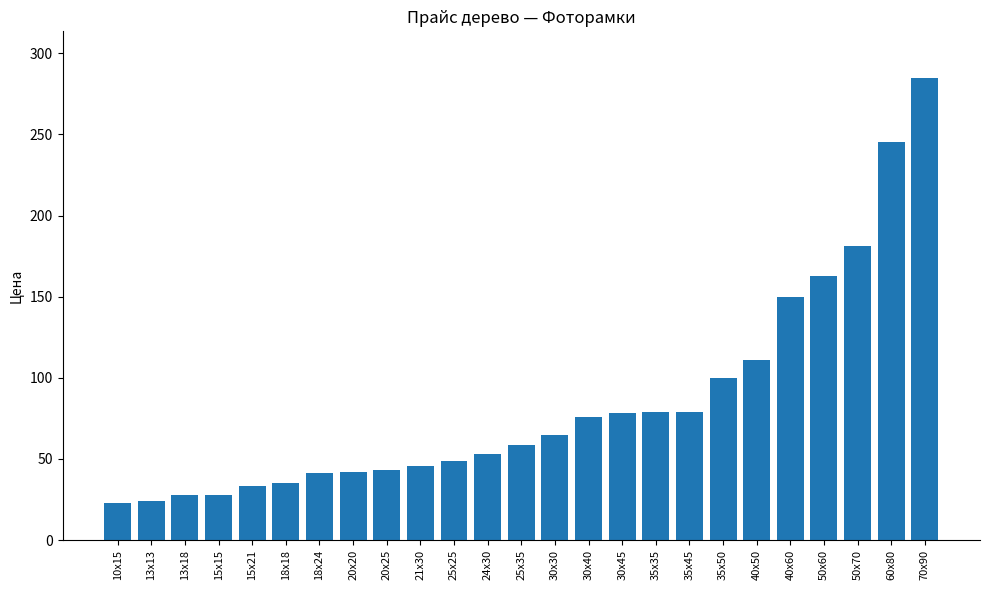

What is the smallest value displayed?

23.0